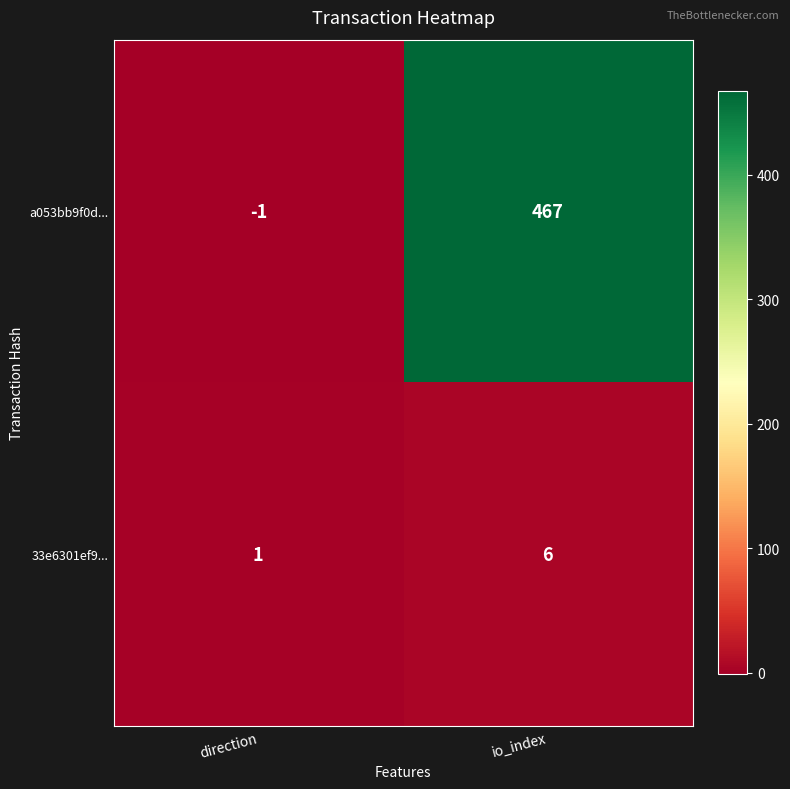

What is the average value of the 33e6301ef9... series?

4